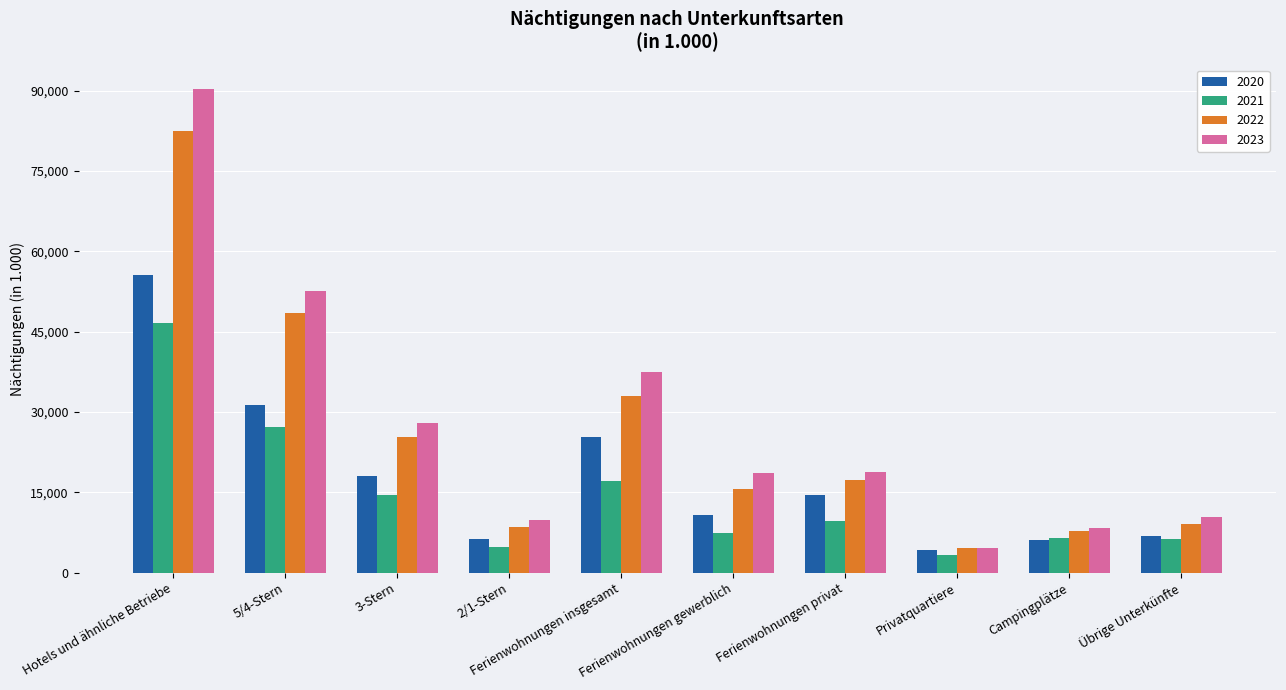

Rank the series by their maximum value, from lowest to highest.

2021, 2020, 2022, 2023